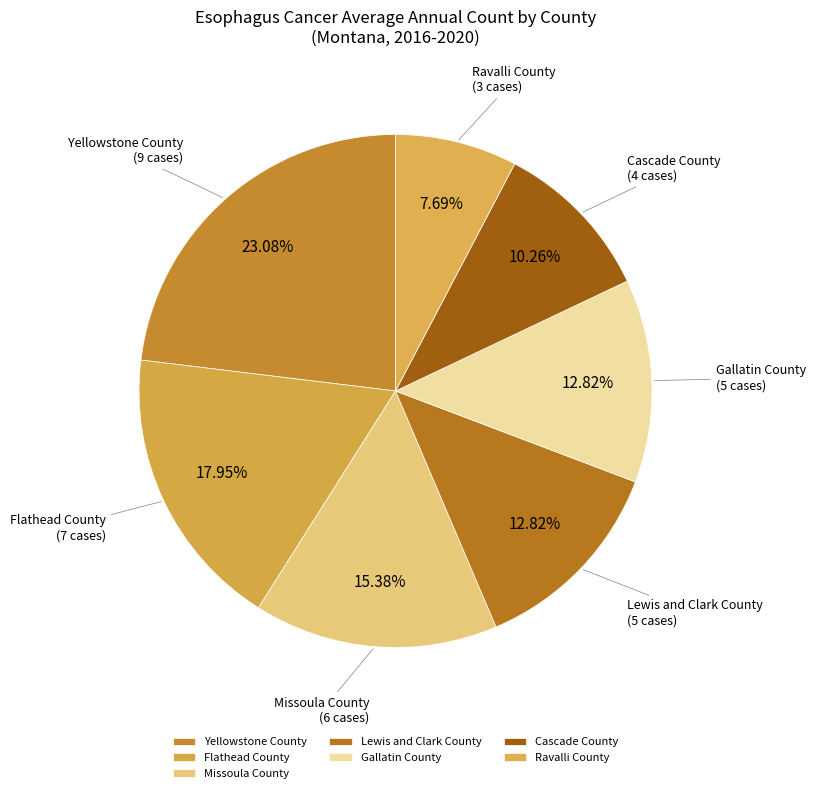

Is there a majority slice in this chart?

No